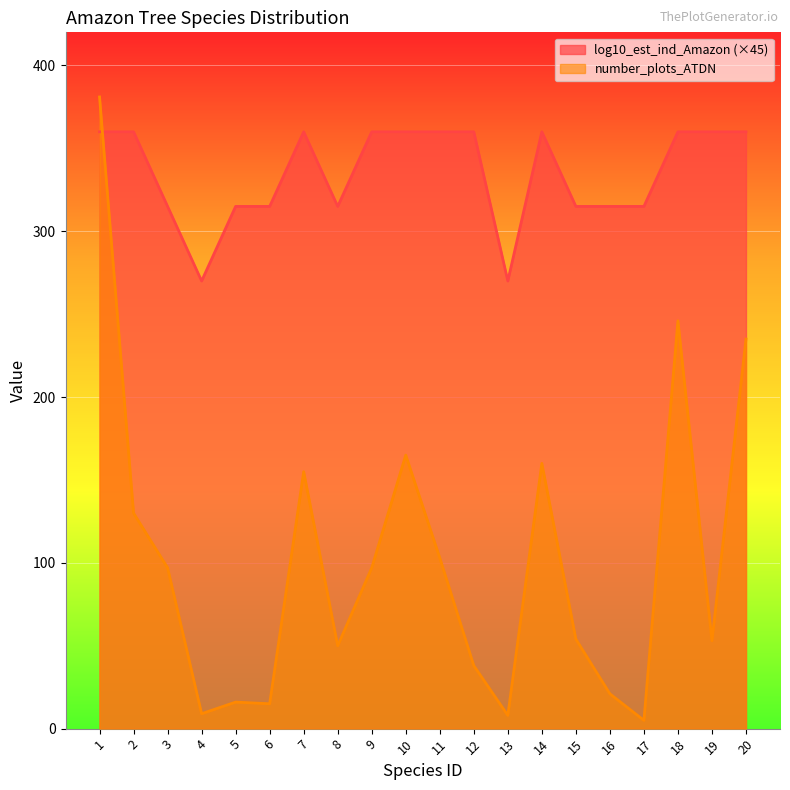

Is the value of log10_est_ind_Amazon at 20 greater than the value of number_plots_ATDN at 1?

No